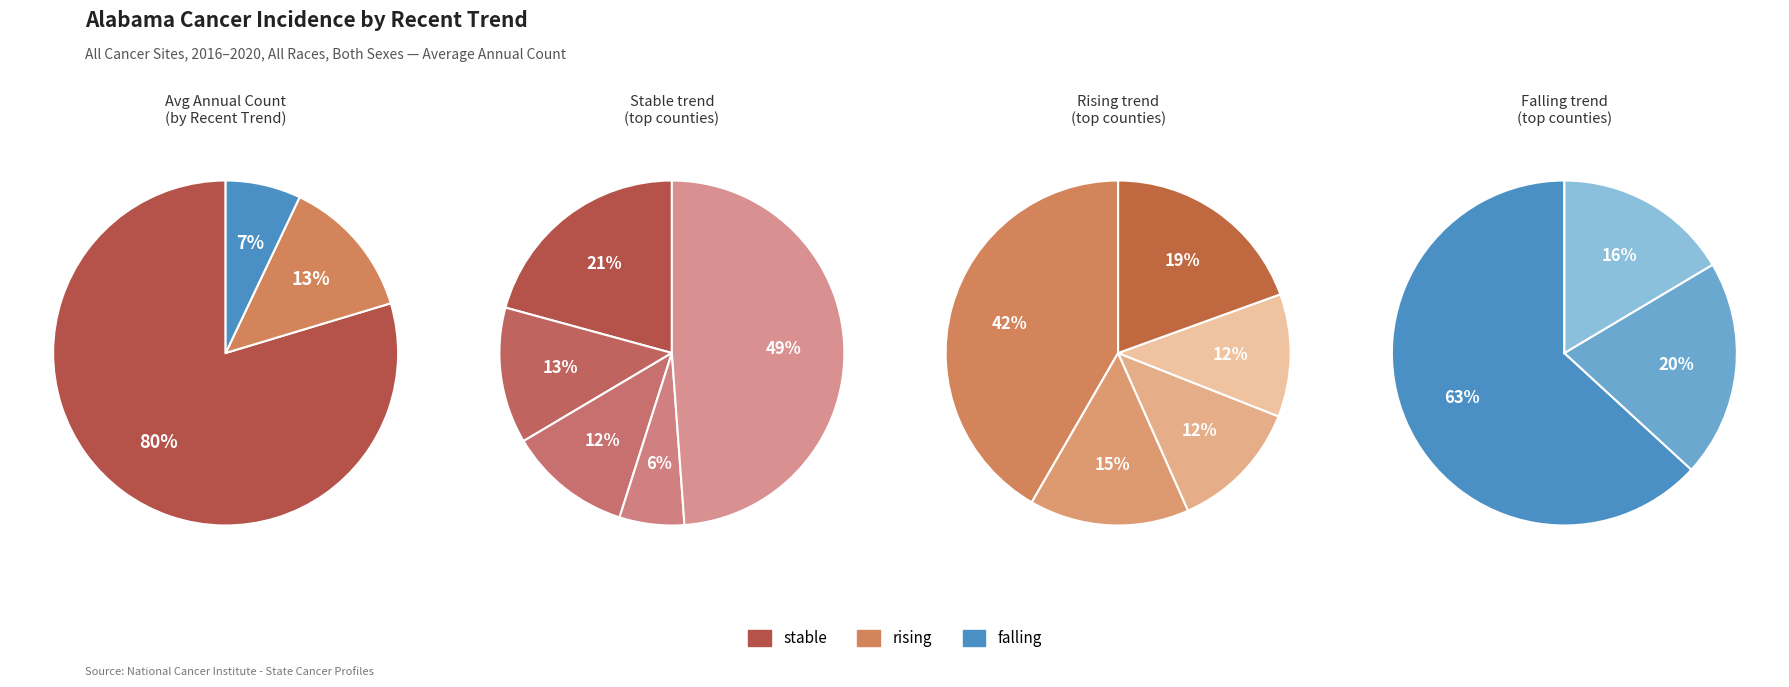

Which slice is the smallest?

falling